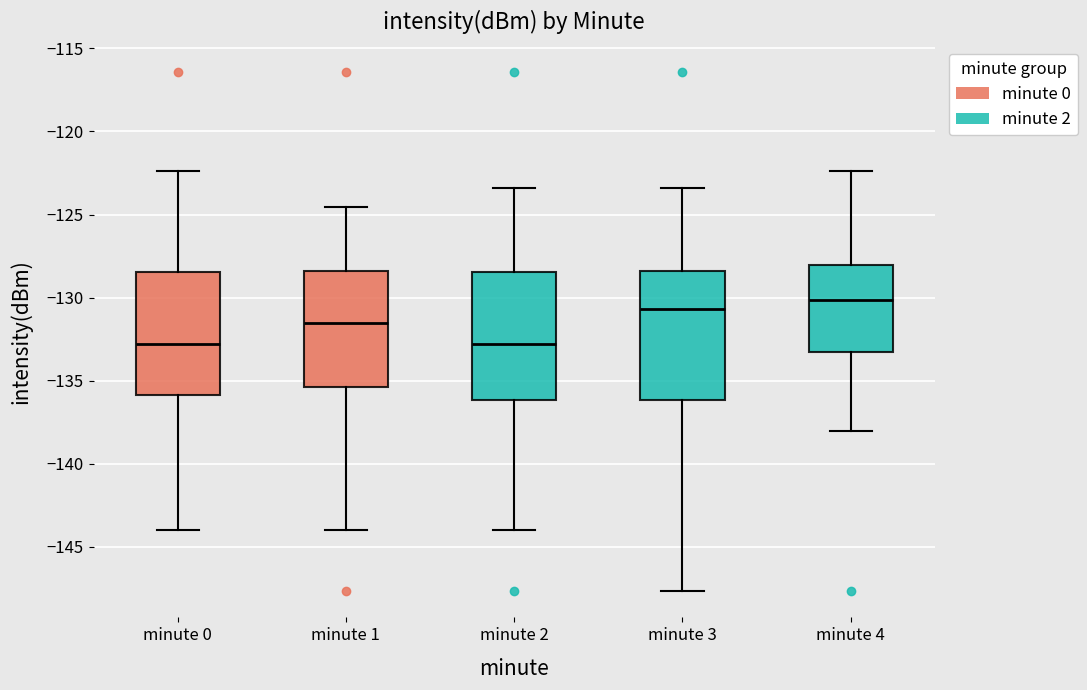

Which box has the highest median line?

minute 4